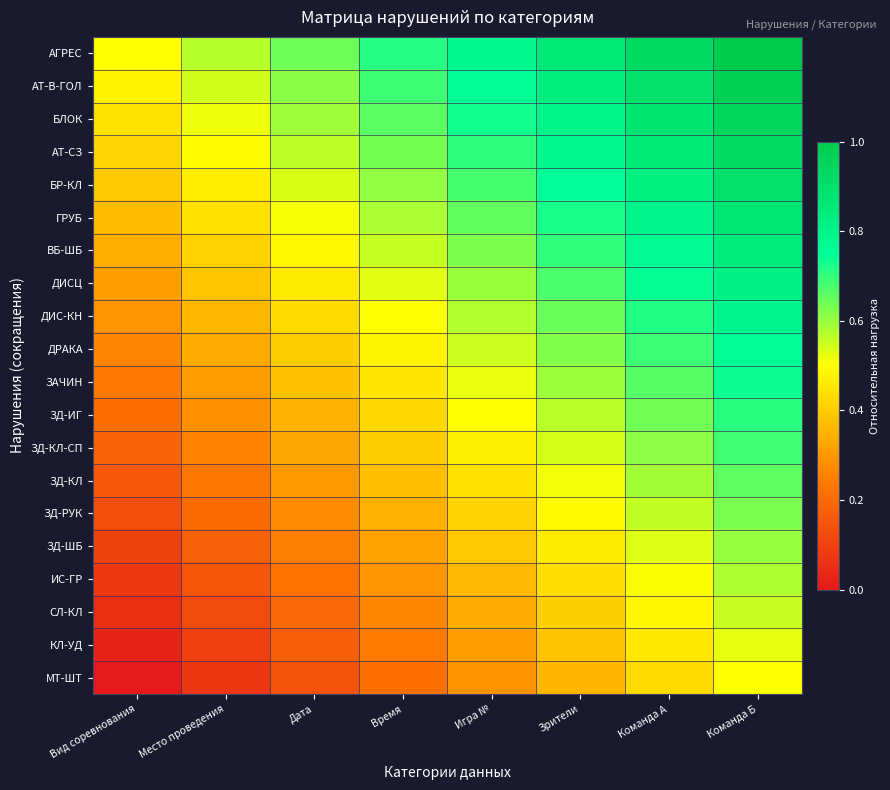

Reading left to right, list all the values displayed in this chart.

АГРЕС: Вид соревнования=0.5	Место проведения=0.6	Дата=0.6	Время=0.7	Игра №=0.8	Зрители=0.9	Команда А=0.9	Команда Б=1.0
АТ-В-ГОЛ: Вид соревнования=0.5	Место проведения=0.5	Дата=0.6	Время=0.7	Игра №=0.8	Зрители=0.8	Команда А=0.9	Команда Б=1.0
БЛОК: Вид соревнования=0.4	Место проведения=0.5	Дата=0.6	Время=0.7	Игра №=0.7	Зрители=0.8	Команда А=0.9	Команда Б=0.9
АТ-СЗ: Вид соревнования=0.4	Место проведения=0.5	Дата=0.6	Время=0.6	Игра №=0.7	Зрители=0.8	Команда А=0.8	Команда Б=0.9
БР-КЛ: Вид соревнования=0.4	Место проведения=0.5	Дата=0.5	Время=0.6	Игра №=0.7	Зрители=0.8	Команда А=0.8	Команда Б=0.9
ГРУБ: Вид соревнования=0.4	Место проведения=0.4	Дата=0.5	Время=0.6	Игра №=0.7	Зрители=0.7	Команда А=0.8	Команда Б=0.9
ВБ-ШБ: Вид соревнования=0.3	Место проведения=0.4	Дата=0.5	Время=0.6	Игра №=0.6	Зрители=0.7	Команда А=0.8	Команда Б=0.8
ДИСЦ: Вид соревнования=0.3	Место проведения=0.4	Дата=0.5	Время=0.5	Игра №=0.6	Зрители=0.7	Команда А=0.7	Команда Б=0.8
ДИС-КН: Вид соревнования=0.3	Место проведения=0.4	Дата=0.4	Время=0.5	Игра №=0.6	Зрители=0.6	Команда А=0.7	Команда Б=0.8
ДРАКА: Вид соревнования=0.3	Место проведения=0.3	Дата=0.4	Время=0.5	Игра №=0.5	Зрители=0.6	Команда А=0.7	Команда Б=0.8
ЗАЧИН: Вид соревнования=0.2	Место проведения=0.3	Дата=0.4	Время=0.5	Игра №=0.5	Зрители=0.6	Команда А=0.7	Команда Б=0.7
ЗД-ИГ: Вид соревнования=0.2	Место проведения=0.3	Дата=0.4	Время=0.4	Игра №=0.5	Зрители=0.6	Команда А=0.6	Команда Б=0.7
ЗД-КЛ-СП: Вид соревнования=0.2	Место проведения=0.3	Дата=0.3	Время=0.4	Игра №=0.5	Зрители=0.5	Команда А=0.6	Команда Б=0.7
ЗД-КЛ: Вид соревнования=0.2	Место проведения=0.2	Дата=0.3	Время=0.4	Игра №=0.4	Зрители=0.5	Команда А=0.6	Команда Б=0.7
ЗД-РУК: Вид соревнования=0.1	Место проведения=0.2	Дата=0.3	Время=0.3	Игра №=0.4	Зрители=0.5	Команда А=0.6	Команда Б=0.6
ЗД-ШБ: Вид соревнования=0.1	Место проведения=0.2	Дата=0.2	Время=0.3	Игра №=0.4	Зрители=0.5	Команда А=0.5	Команда Б=0.6
ИС-ГР: Вид соревнования=0.1	Место проведения=0.2	Дата=0.2	Время=0.3	Игра №=0.4	Зрители=0.4	Команда А=0.5	Команда Б=0.6
СЛ-КЛ: Вид соревнования=0.1	Место проведения=0.1	Дата=0.2	Время=0.3	Игра №=0.3	Зрители=0.4	Команда А=0.5	Команда Б=0.6
КЛ-УД: Вид соревнования=0.0	Место проведения=0.1	Дата=0.2	Время=0.2	Игра №=0.3	Зрители=0.4	Команда А=0.5	Команда Б=0.5
МТ-ШТ: Вид соревнования=0.0	Место проведения=0.1	Дата=0.1	Время=0.2	Игра №=0.3	Зрители=0.4	Команда А=0.4	Команда Б=0.5